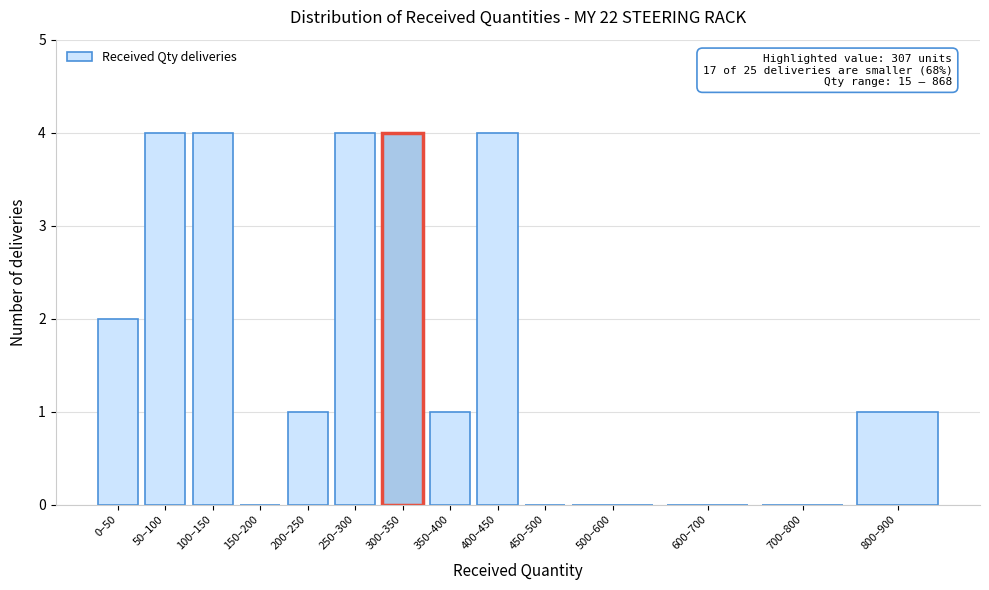

Reading left to right, what are all the values shown in this chart?

0–50=2	50–100=4	100–150=4	150–200=0	200–250=1	250–300=4	300–350=4	350–400=1	400–450=4	450–500=0	500–600=0	600–700=0	700–800=0	800–900=1